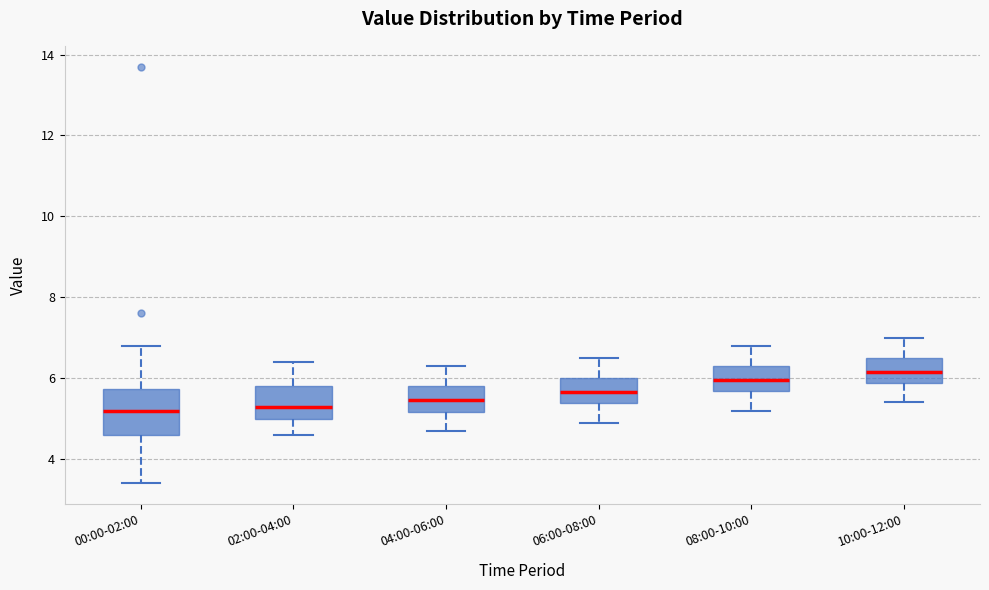

Reading left to right, read every box against the y-axis: the position of its median line, the range the box covers, and the ends of its whiskers. The values are not printed on the chart, so give them approximately, as read against the axis.

00:00-02:00: median 5.2, box 4.6 to 5.8, whiskers 3.4 to 6.8
02:00-04:00: median 5.4, box 5.0 to 5.8, whiskers 4.6 to 6.4
04:00-06:00: median 5.4, box 5.2 to 5.8, whiskers 4.8 to 6.4
06:00-08:00: median 5.6, box 5.4 to 6.0, whiskers 5.0 to 6.6
08:00-10:00: median 6.0, box 5.6 to 6.4, whiskers 5.2 to 6.8
10:00-12:00: median 6.2, box 5.8 to 6.6, whiskers 5.4 to 7.0